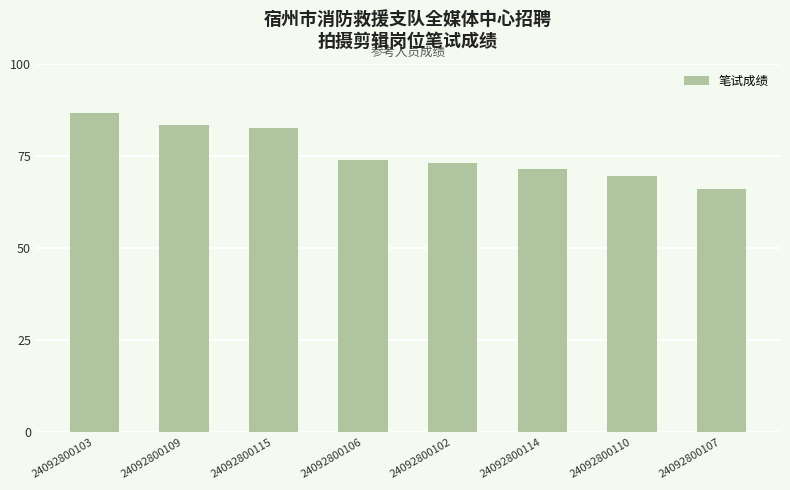

Which category has the highest value across all series?

24092800103